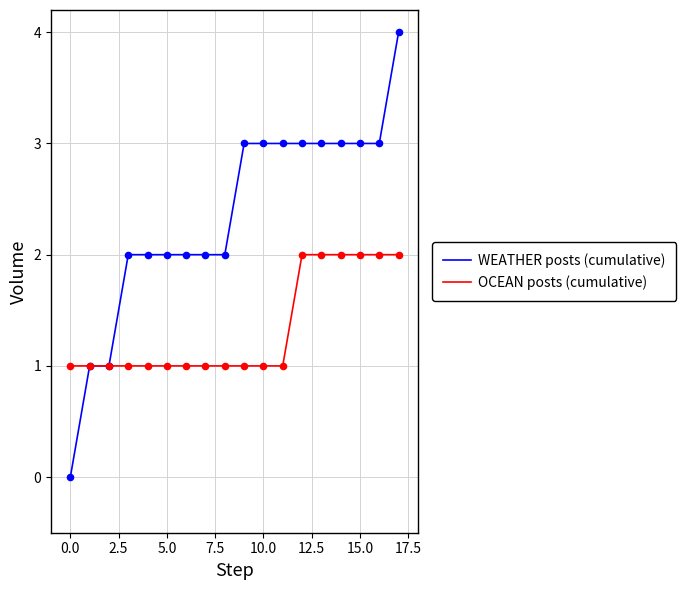

Which series has the largest total across all categories?

WEATHER posts (cumulative)